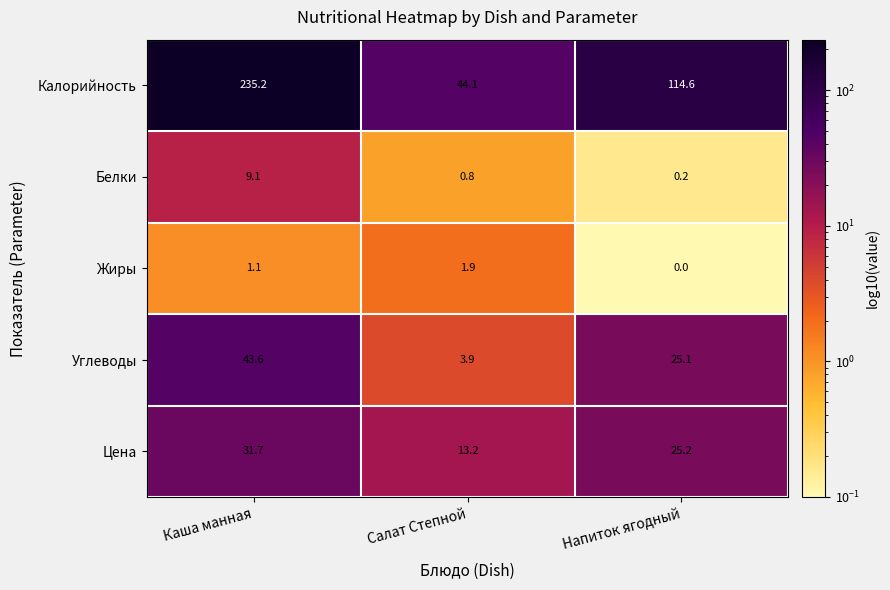

Reading left to right, what are all the values shown in this chart?

Калорийность: Каша манная=235.2	Салат Степной=44.1	Напиток ягодный=114.6
Белки: Каша манная=9.1	Салат Степной=0.8	Напиток ягодный=0.2
Жиры: Каша манная=1.1	Салат Степной=1.9	Напиток ягодный=0.0
Углеводы: Каша манная=43.6	Салат Степной=3.9	Напиток ягодный=25.1
Цена: Каша манная=31.7	Салат Степной=13.2	Напиток ягодный=25.2